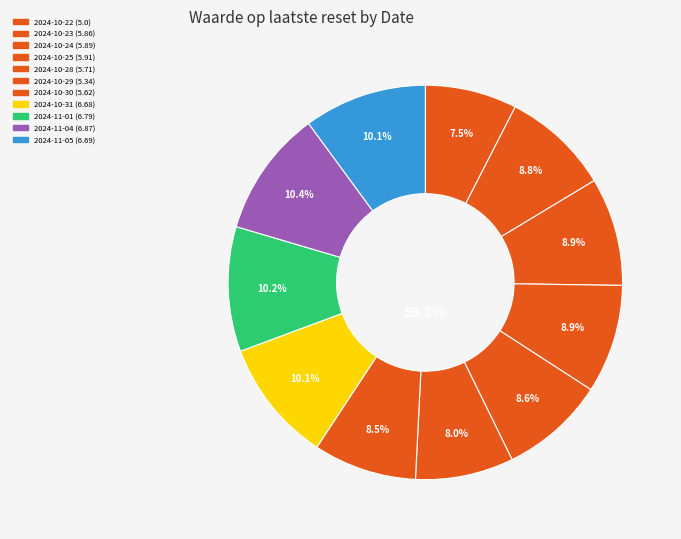

To the nearest percent, what is the difference between the 2024-10-23 and 2024-10-29 slice percentages?

1%